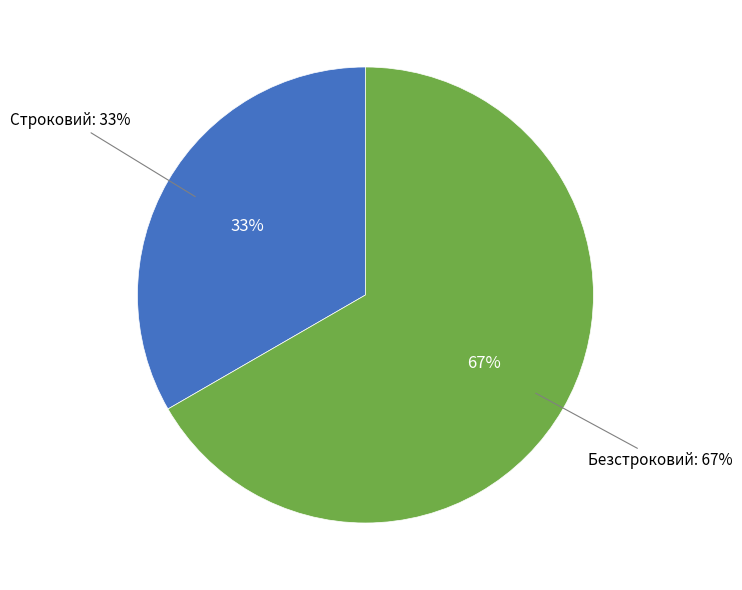

Rank the categories by value from highest to lowest.

Безстроковий, Строковий